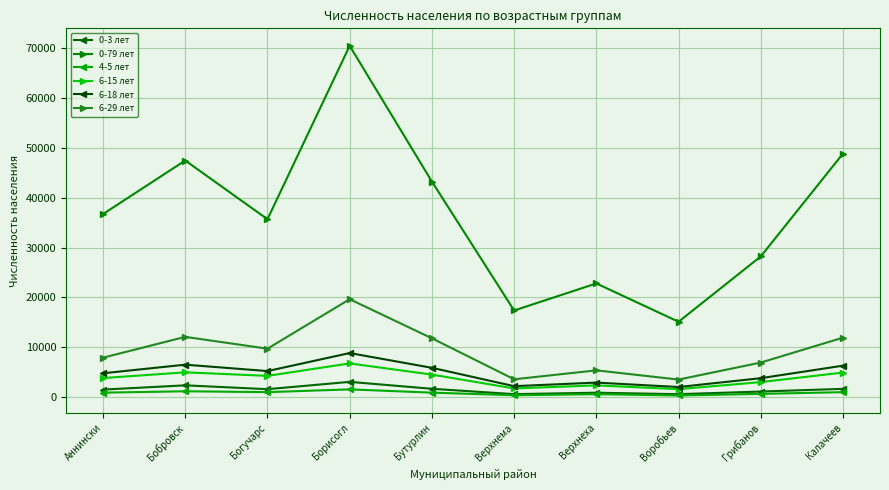

True or false: 4-5 лет has more than 0 points higher than both neighbors.

True